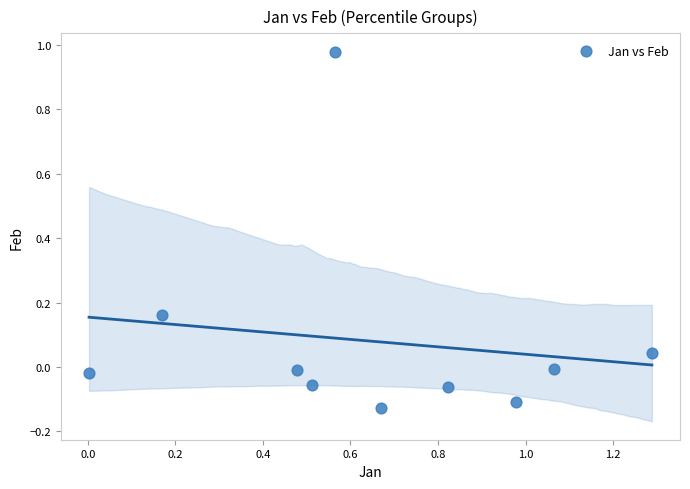

What is the range of Y values (max minus min)?

1.1